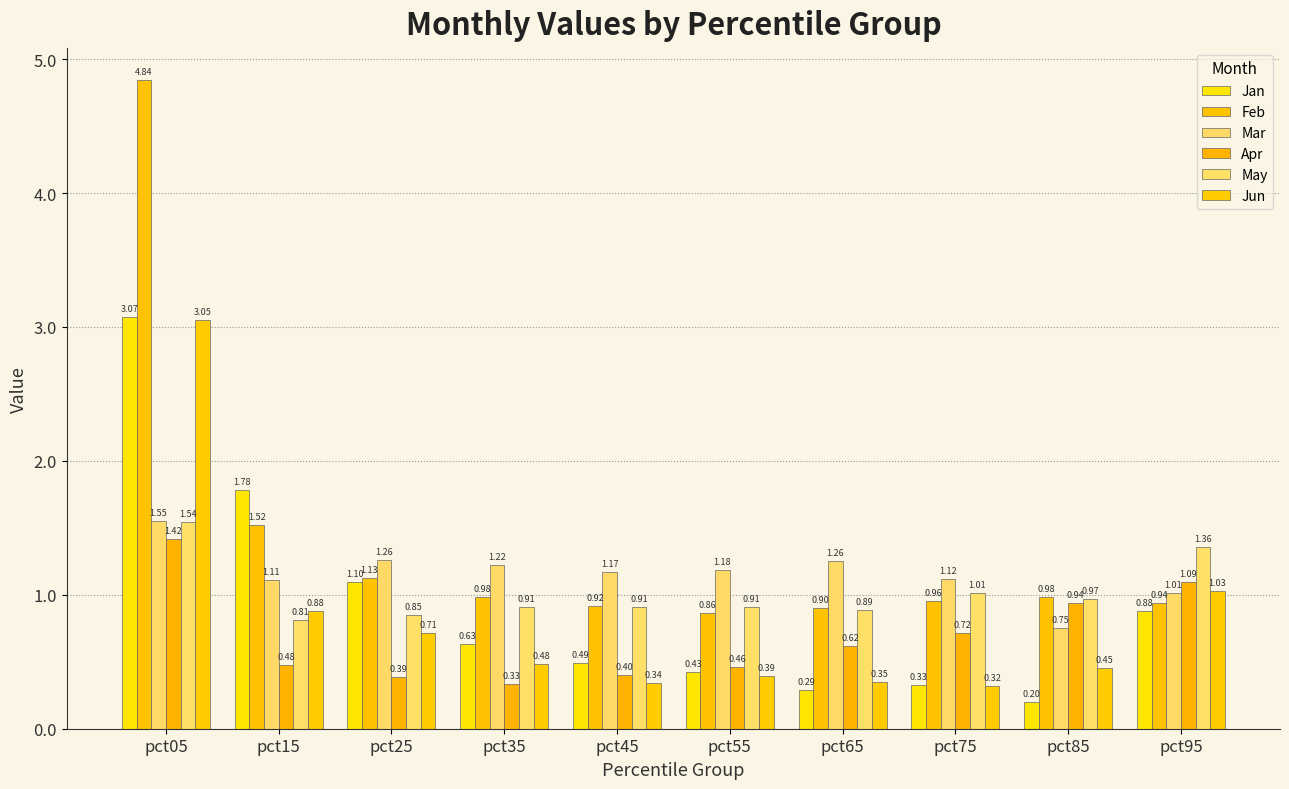

Which series has the largest total across all categories?

Feb